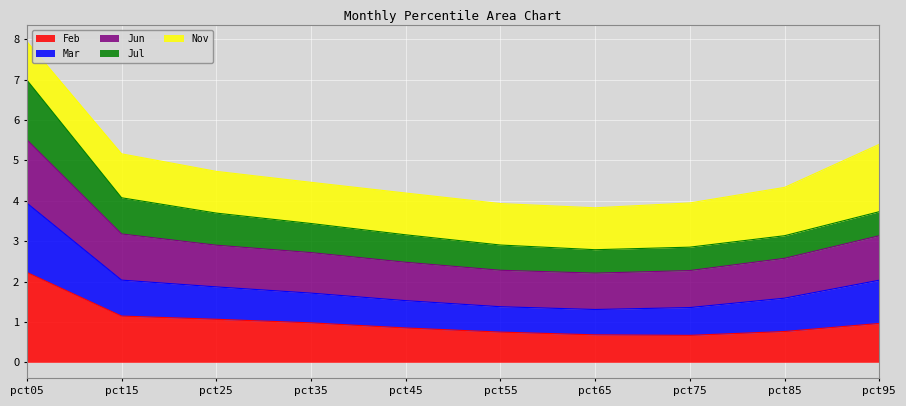

Does the chart display data point markers on the line(s)?

No